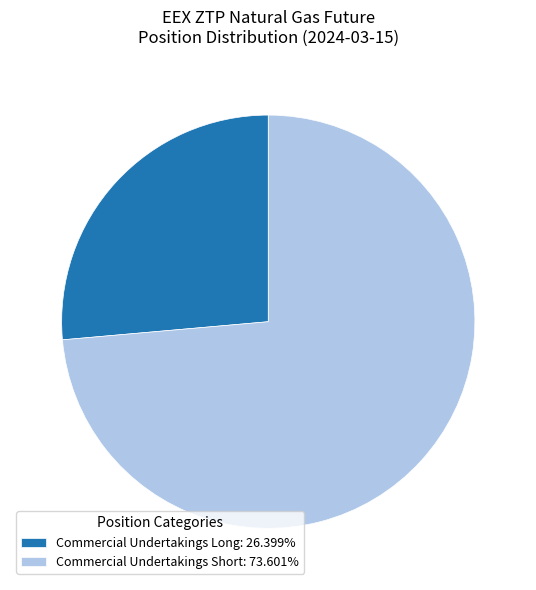

Is Commercial Undertakings Long: 26.399% the majority of the pie?

No